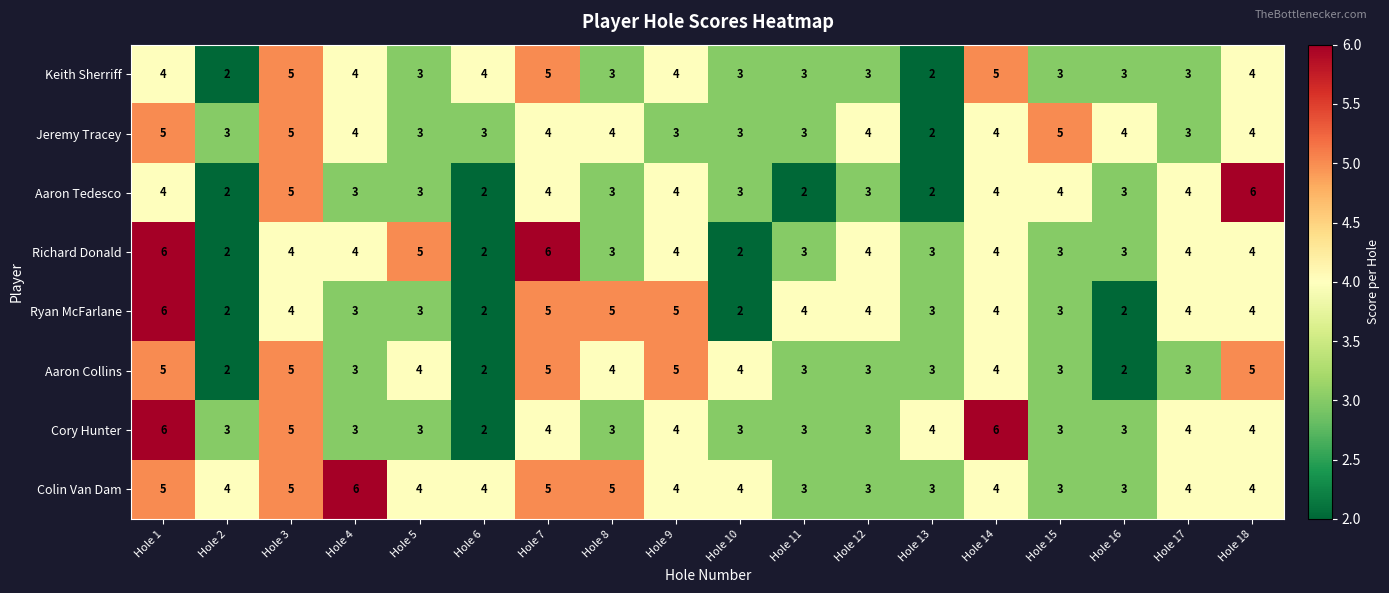

Where does the Richard Donald series first go above 4?

Hole 1